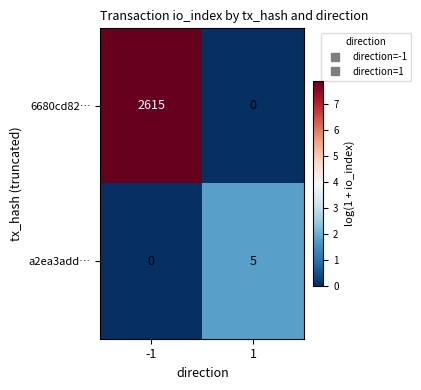

Rank the series by their maximum value, from lowest to highest.

a2ea3add…, 6680cd82…